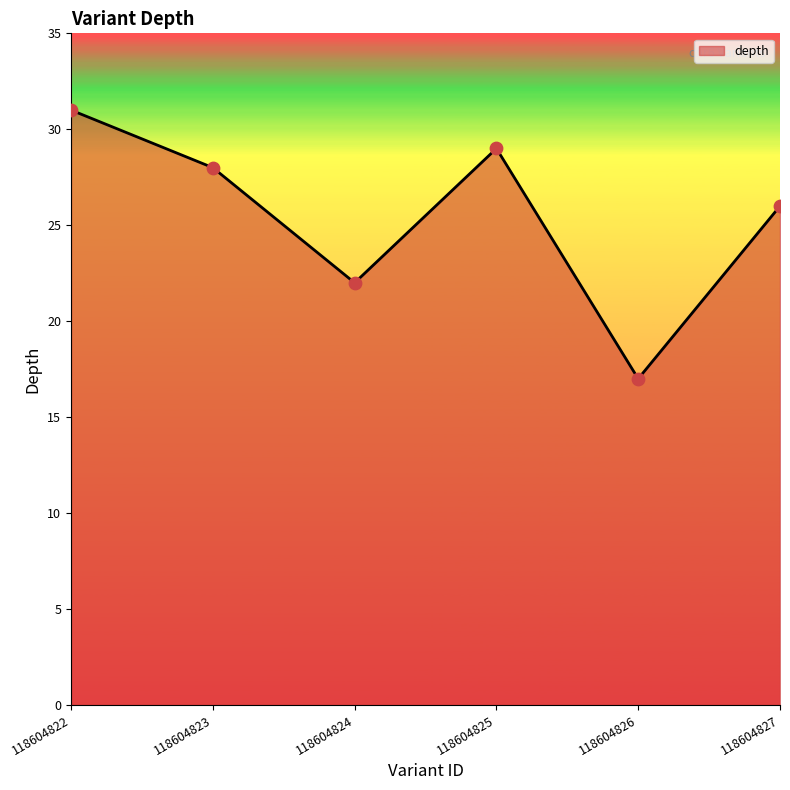

What is the change in value from 118604822 to 118604823?

-3